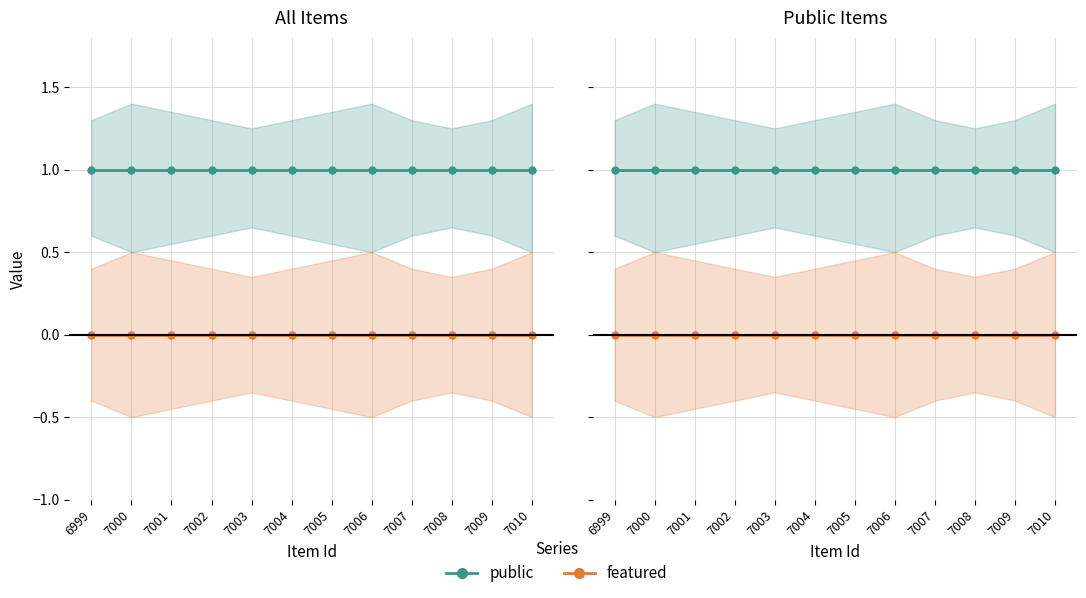

Where is featured nearest to the value 0?

6999